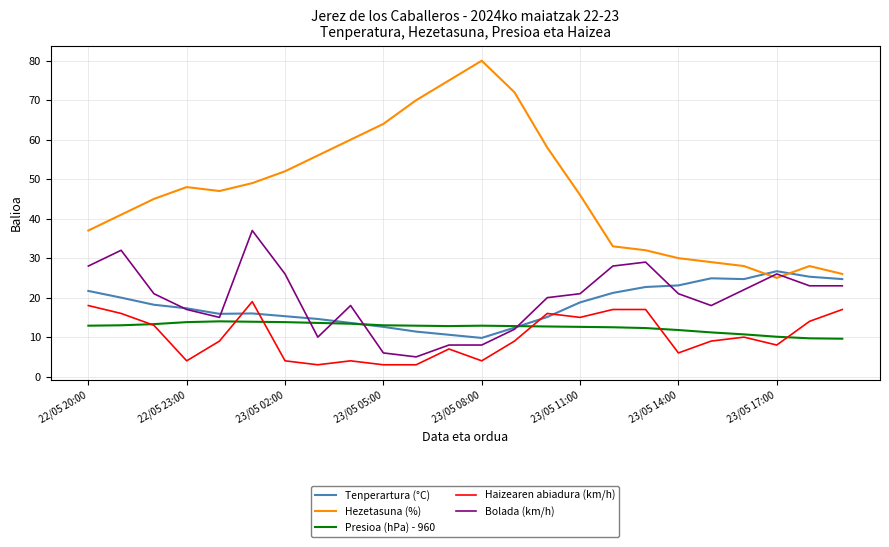

What is the smallest value displayed?

3.0